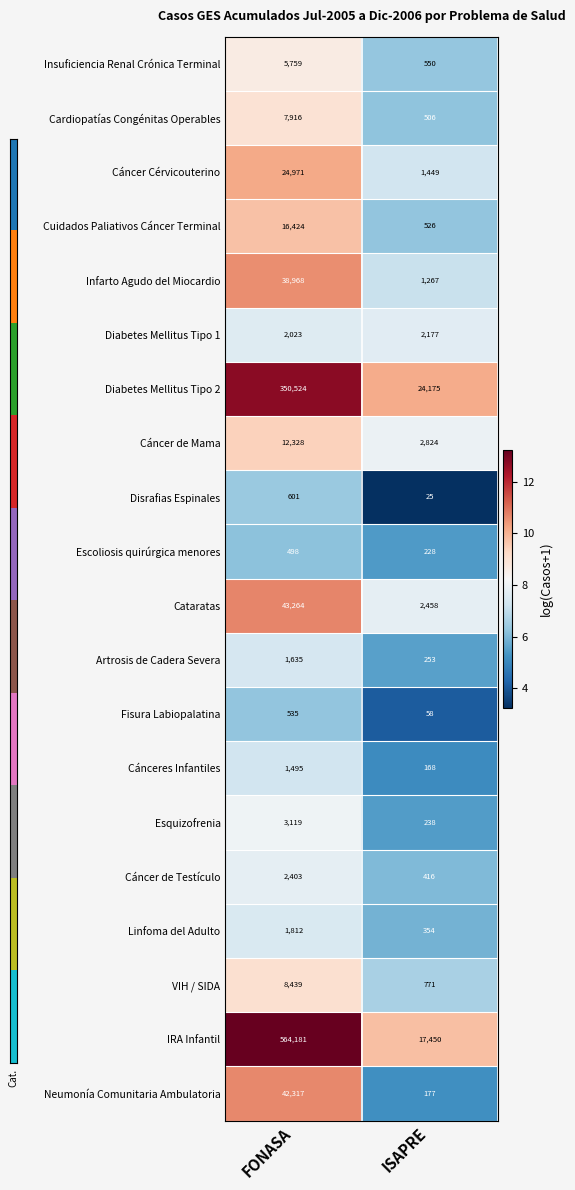

The value of Artrosis de Cadera Severa at ISAPRE is 448. True or false?

False